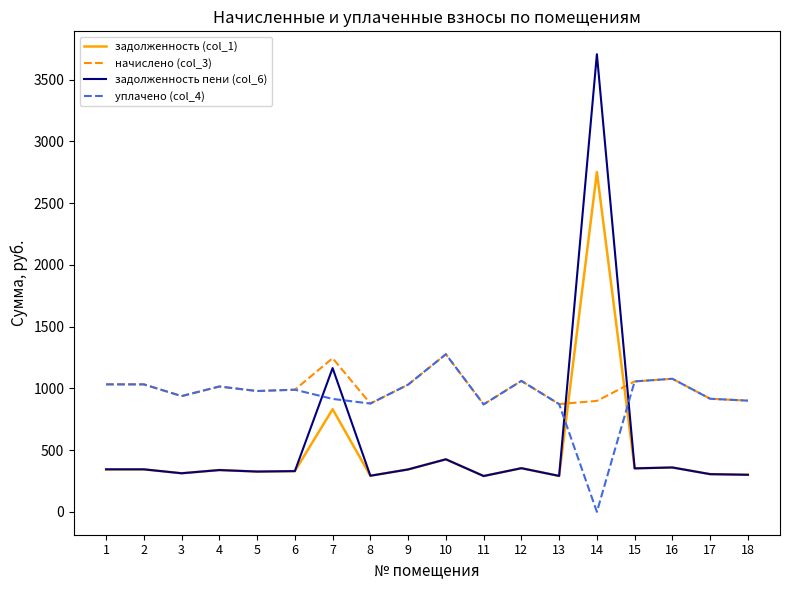

The value of начислено (col_3) at 3 is 937.4. True or false?

True